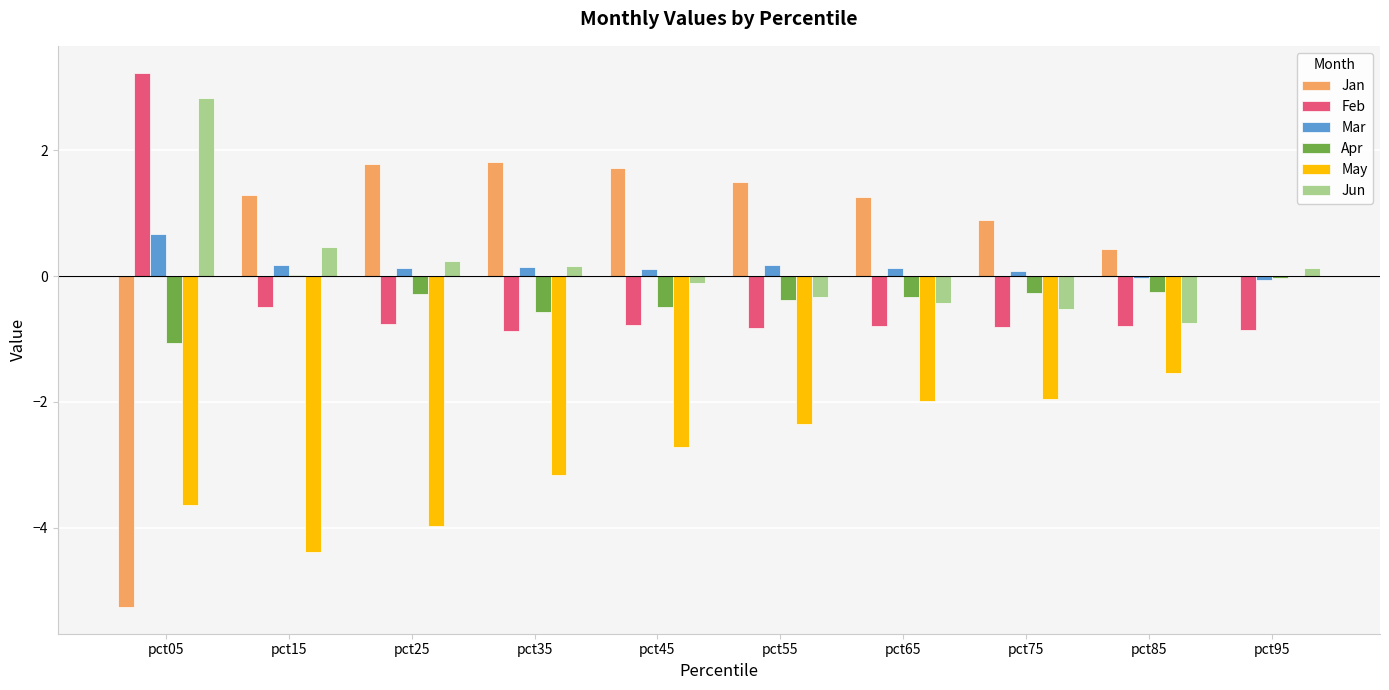

Are the bars grouped side by side (vs. stacked)?

Yes